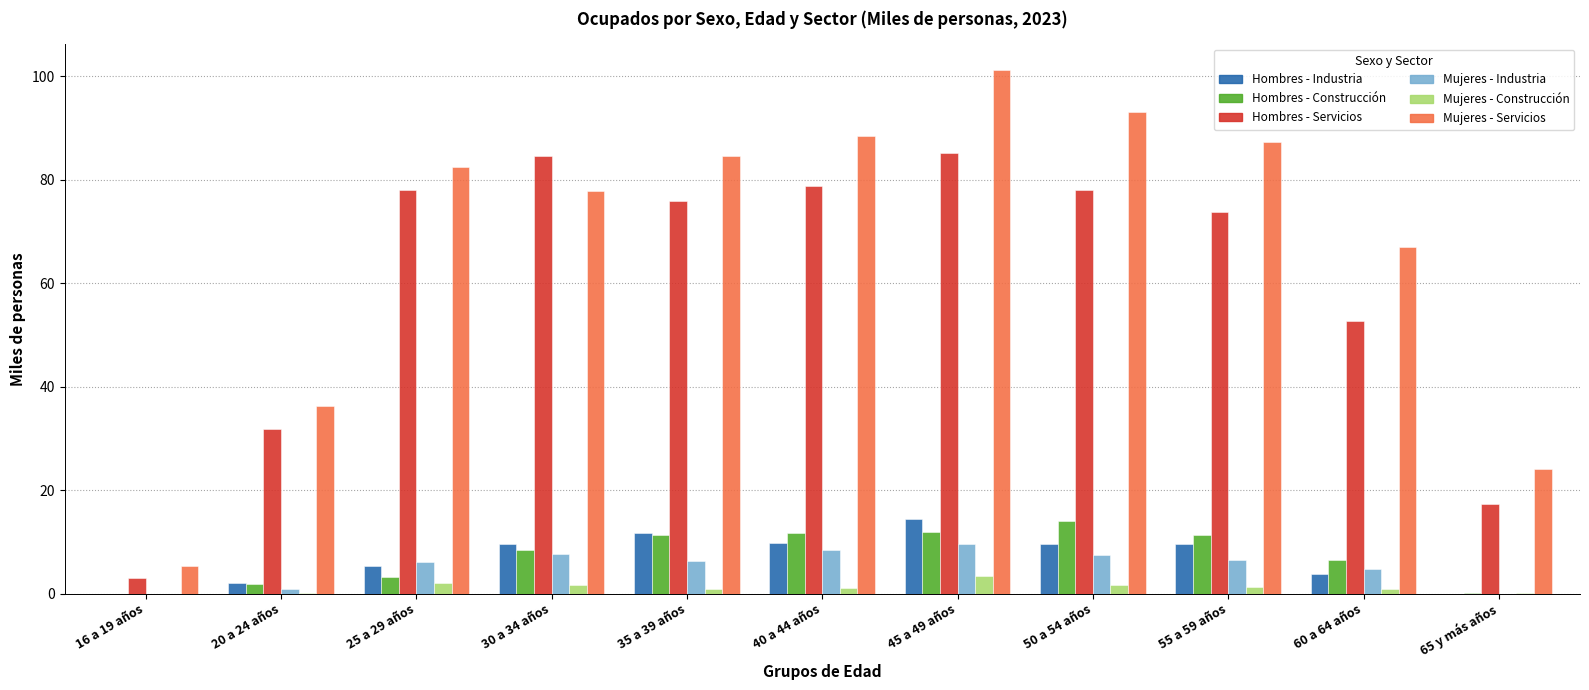

Which category has the highest value in the Mujeres - Industria series?

45 a 49 años